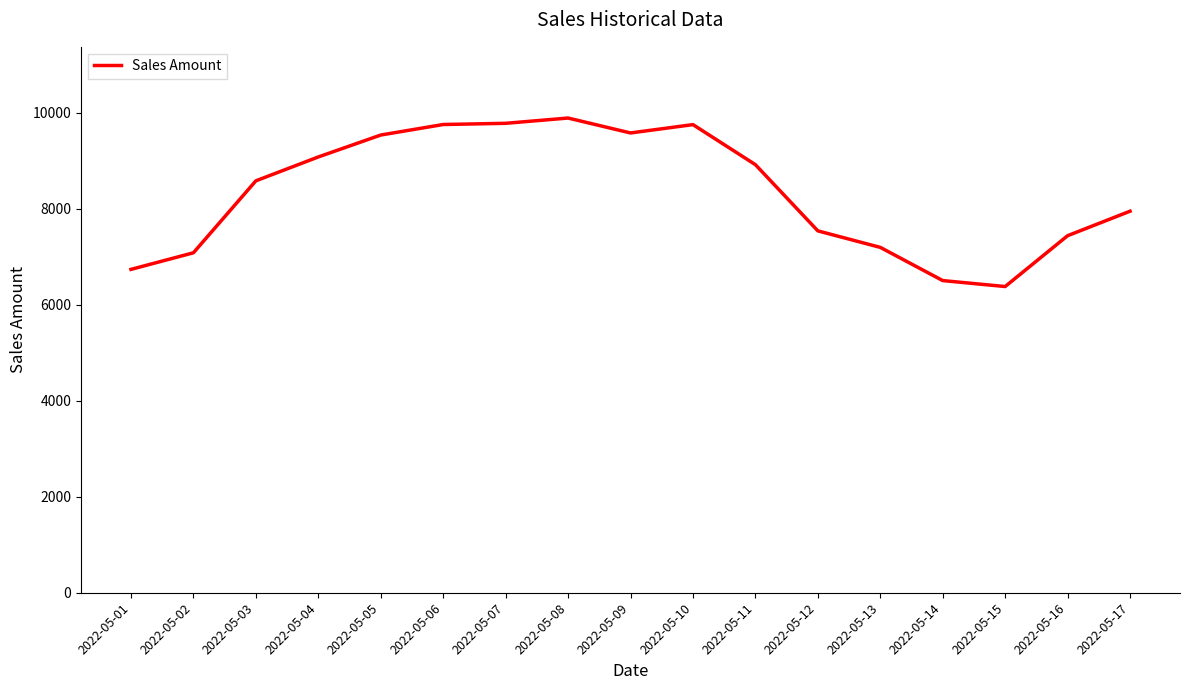

The value at 2022-05-17 is 7945.4. True or false?

True